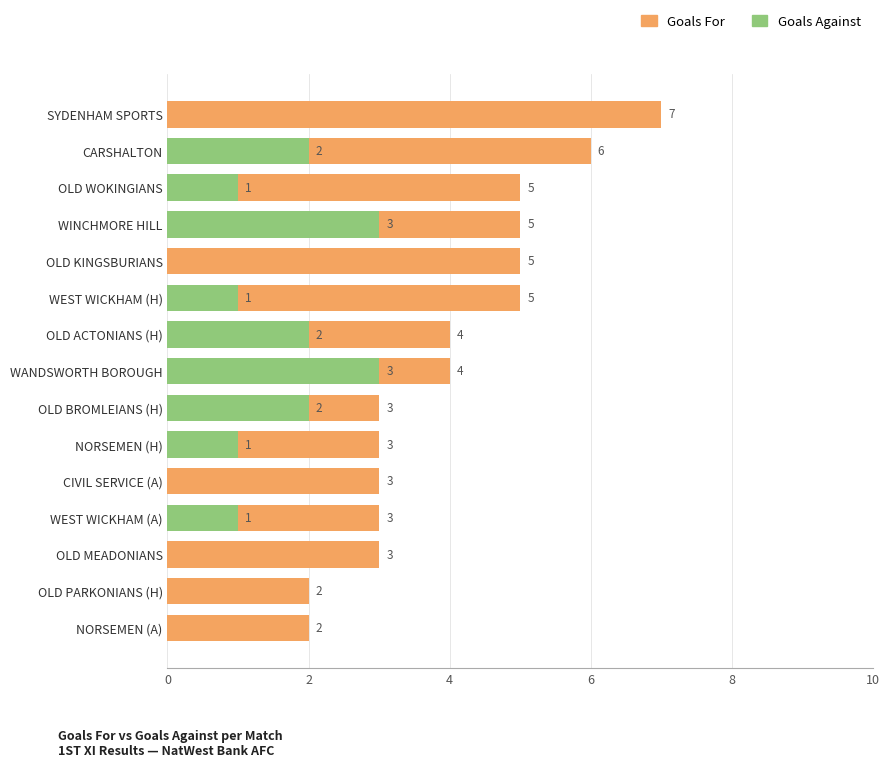

What is the minimum value for Goals For?

2